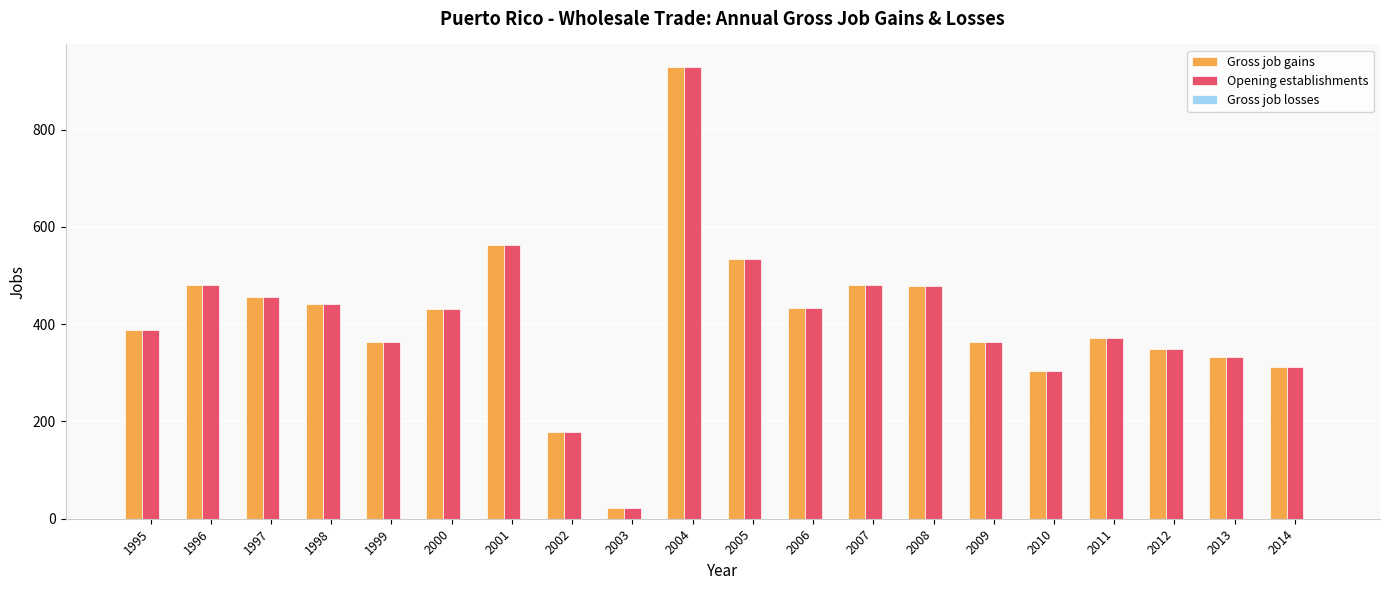

What is the difference between the maximum and minimum values in the Opening establishments series?

906